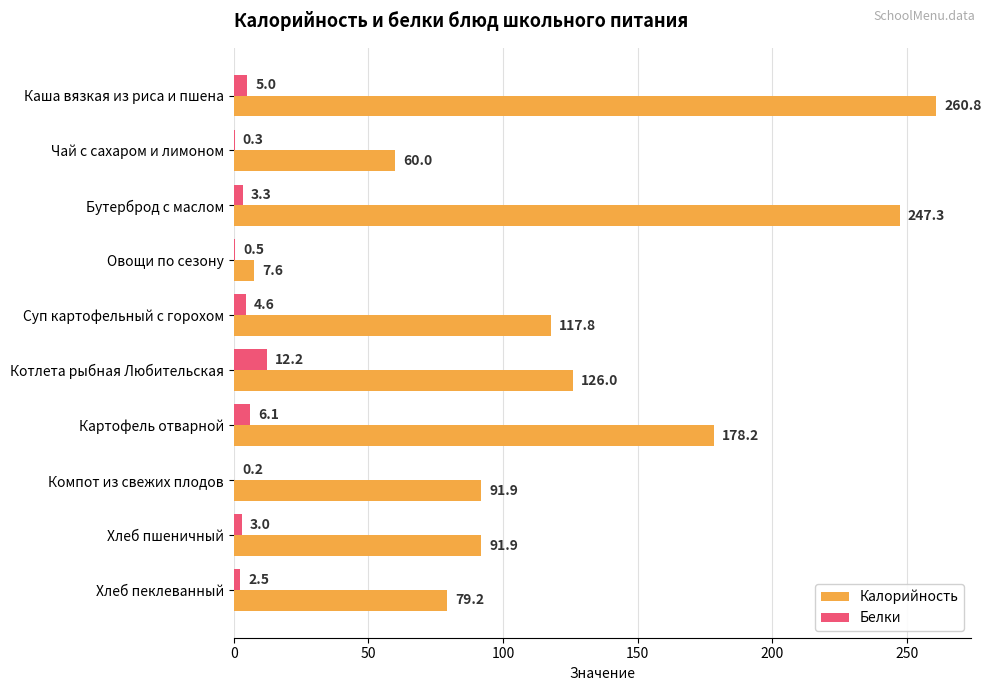

Is it true that Калорийность equals 162.4 at Бутерброд с маслом?

False